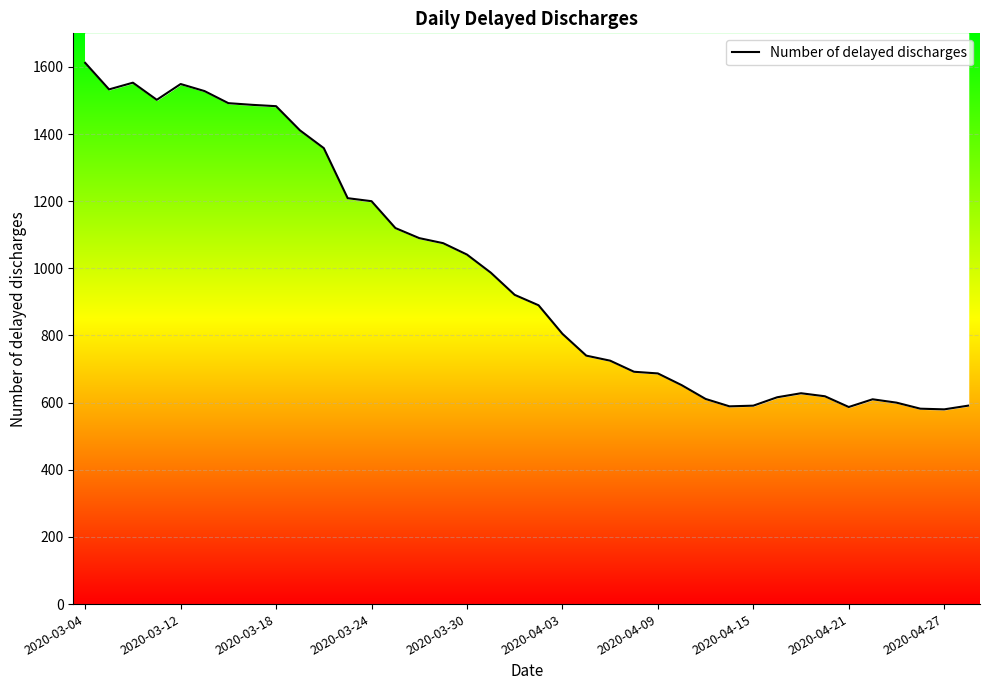

Does the chart display data point markers on the line(s)?

No